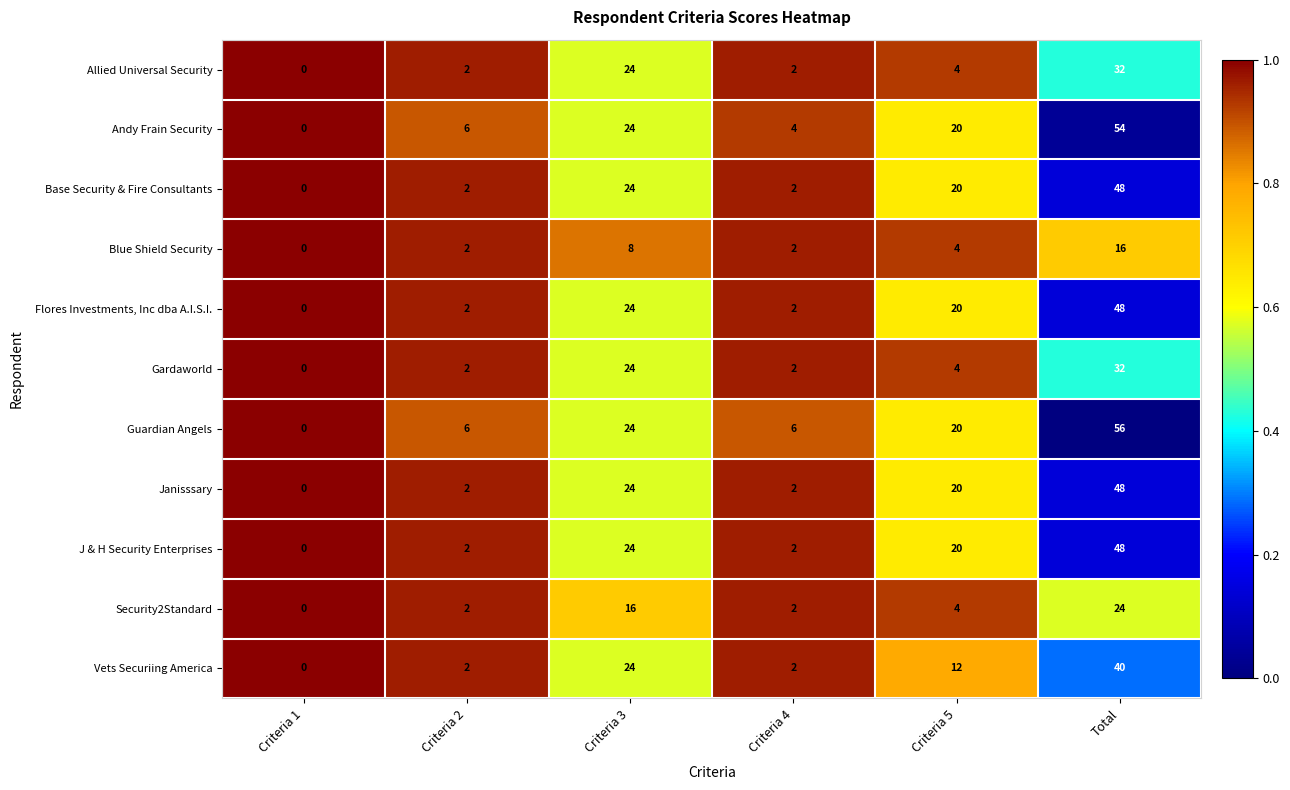

Which label corresponds to the largest value in the chart?

Total